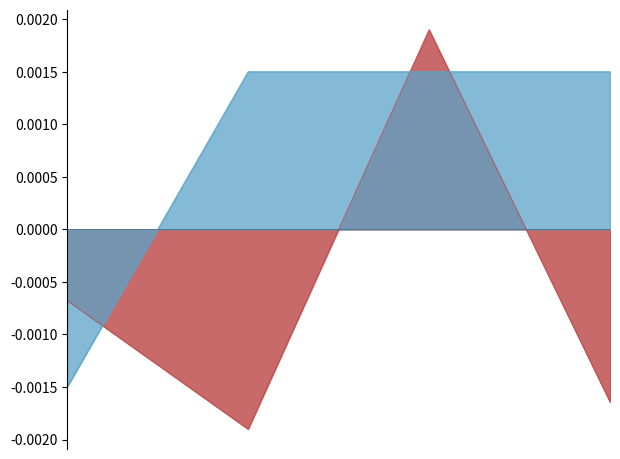

Is it true that revenue equals 0.0 at 2024-02-19 08:40?

False